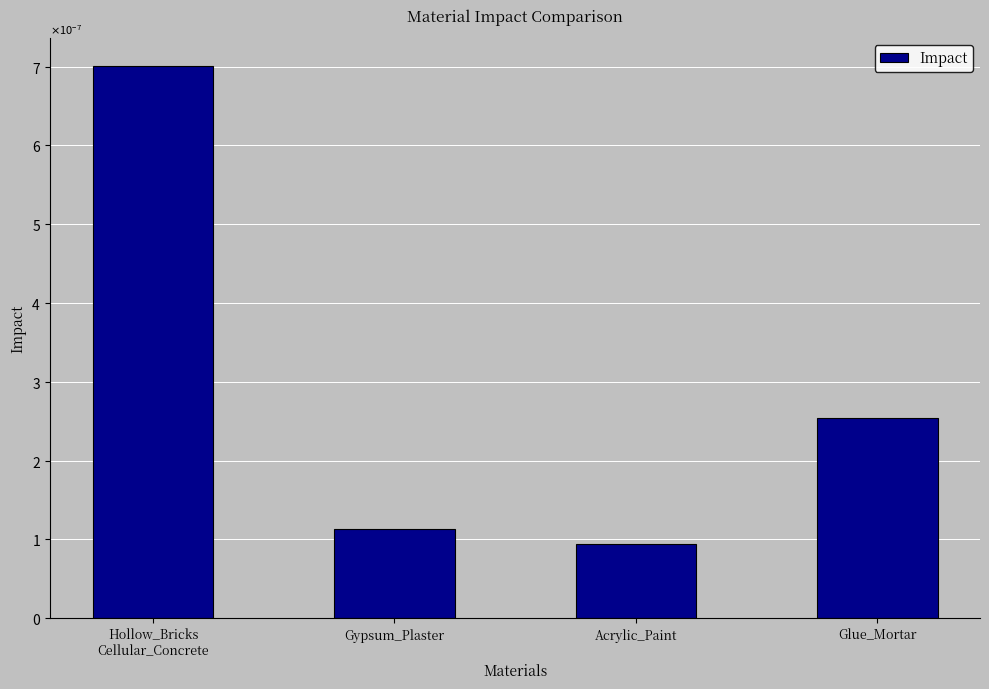

Between Hollow_Bricks
Cellular_Concrete and Glue_Mortar, which is larger?

Hollow_Bricks
Cellular_Concrete